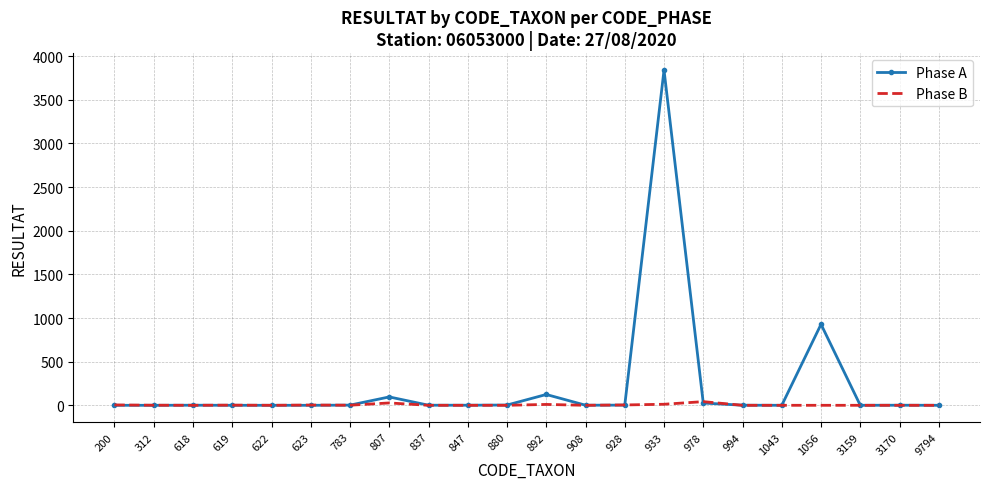

True or false: Phase B has more than 0 interior local peaks.

True